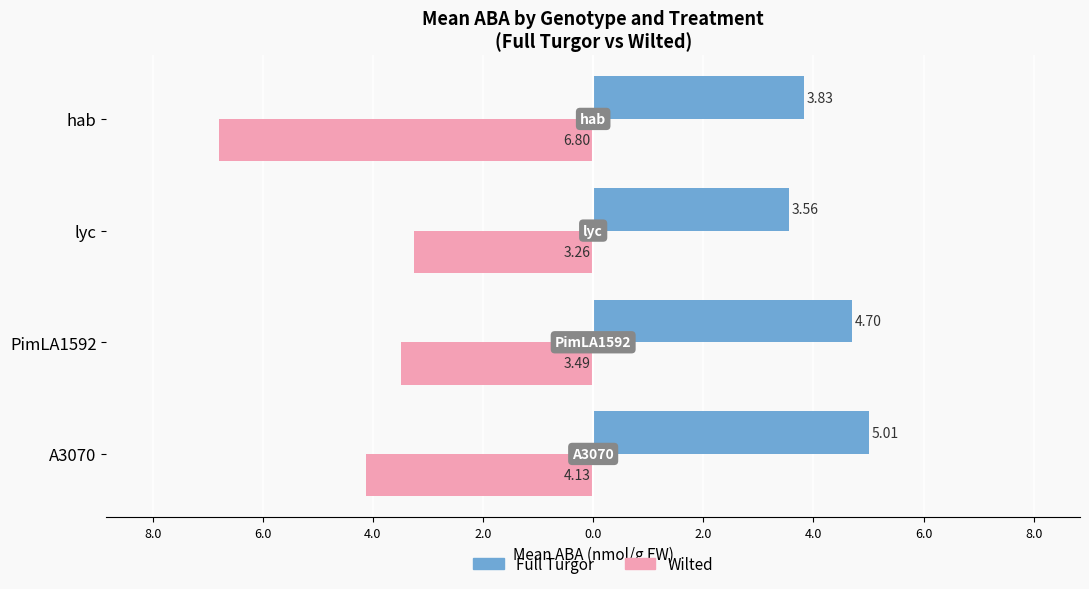

What is the highest value of the Wilted series?

-3.3